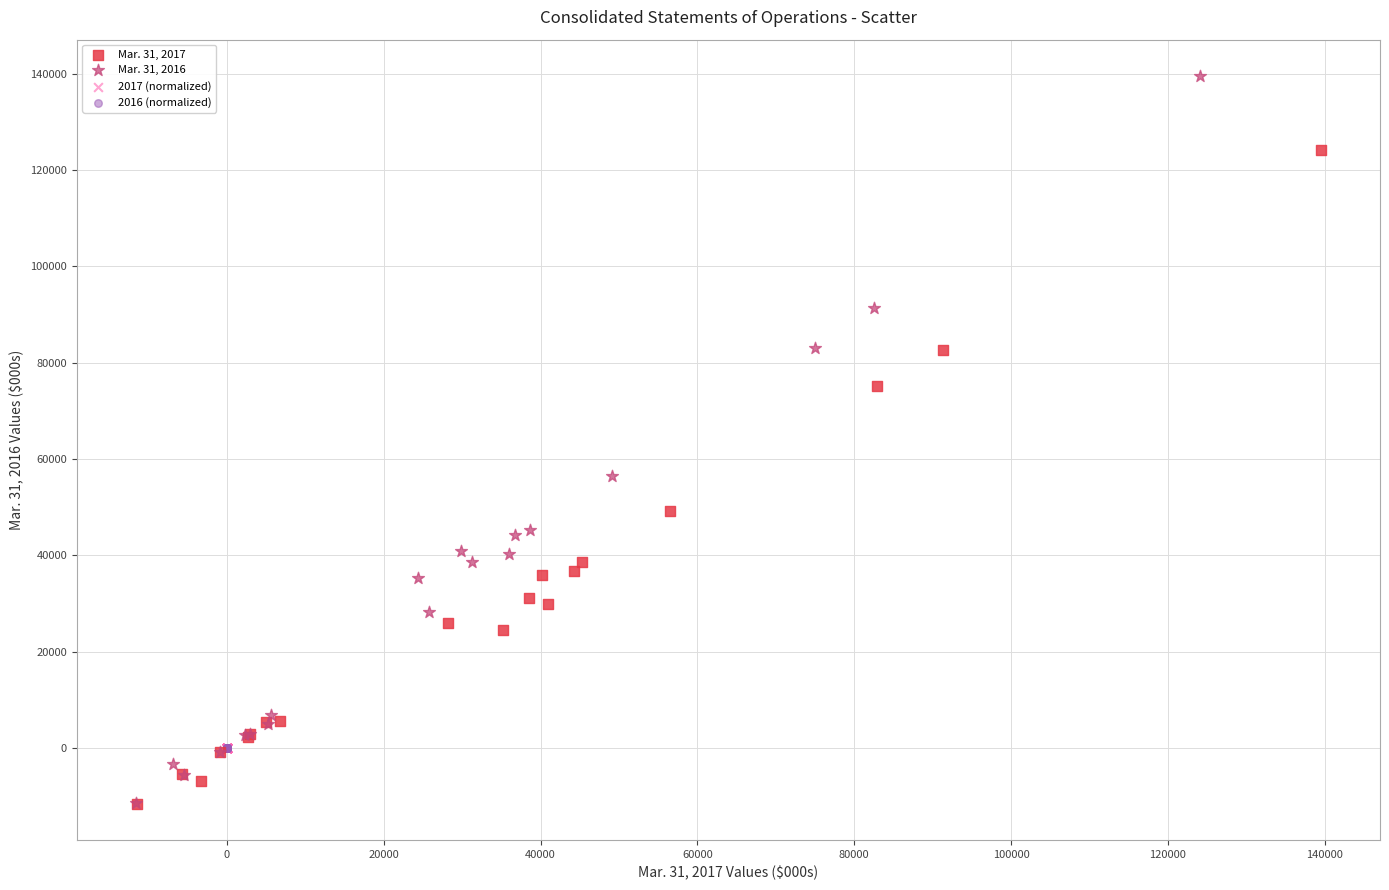

Which series has the largest Y range (max minus min)?

Mar. 31, 2016